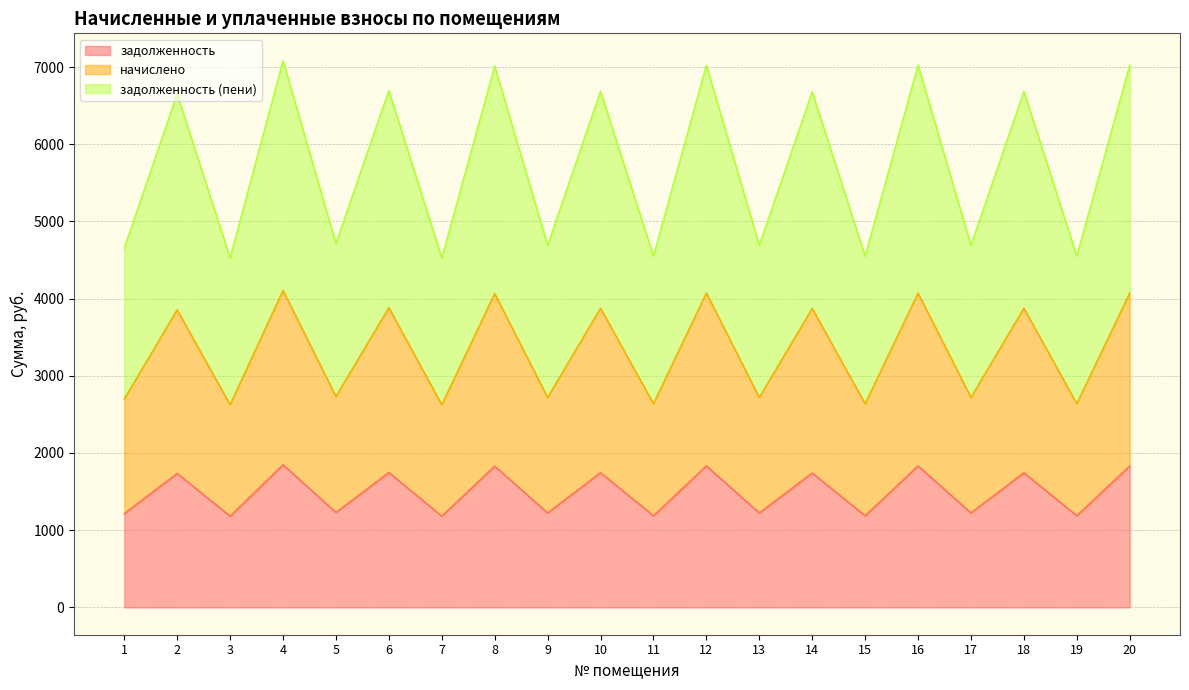

The задолженность series shows 2303.6 at 14. True or false?

False